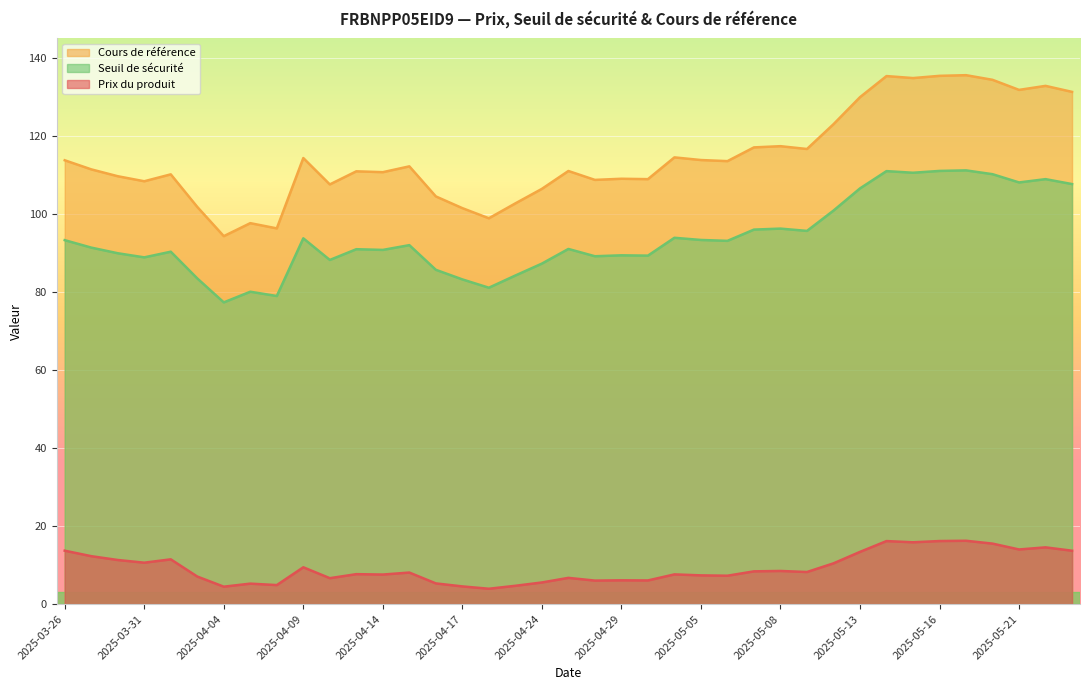

True or false: Prix du produit has a value of 4.5 at 2025-04-17.

True